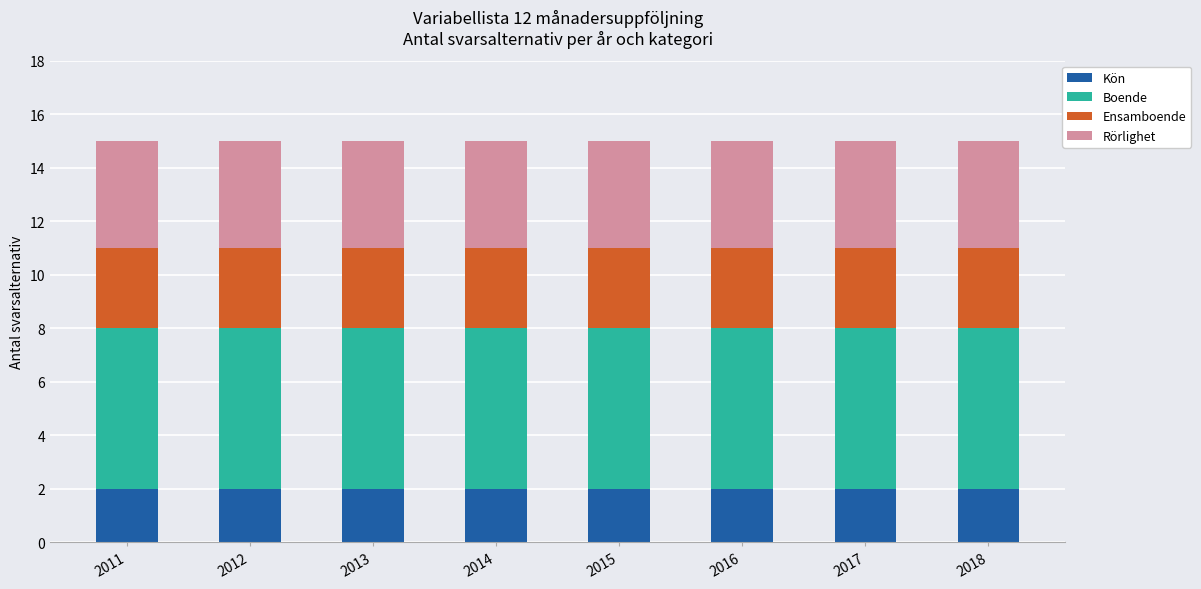

True or false: Kön has a value of 2 at 2012.

True